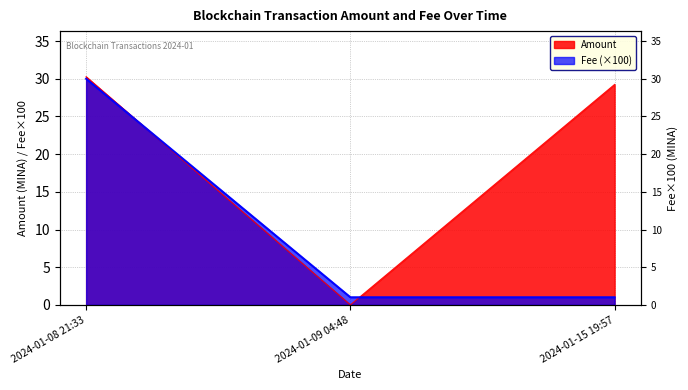

True or false: Amount has a value of 11.4 at 2024-01-15 19:57.

False